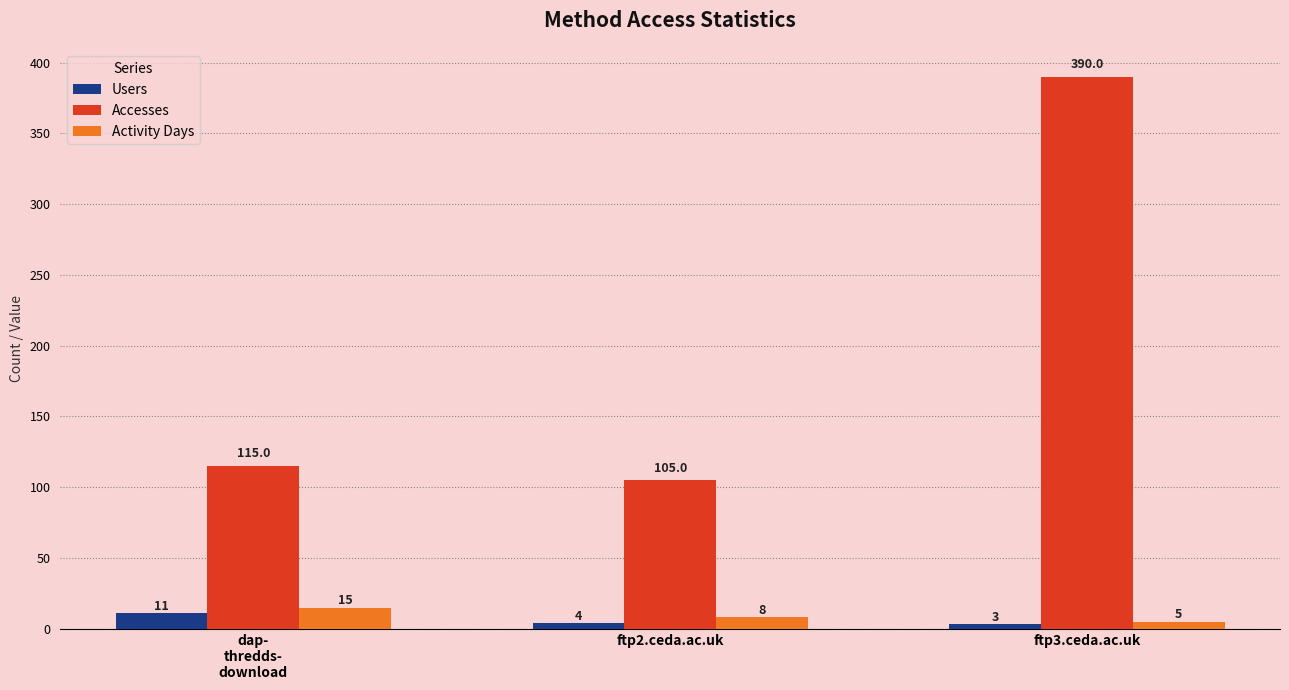

At ftp3.ceda.ac.uk, list the series in order from largest to smallest.

Accesses, Activity Days, Users